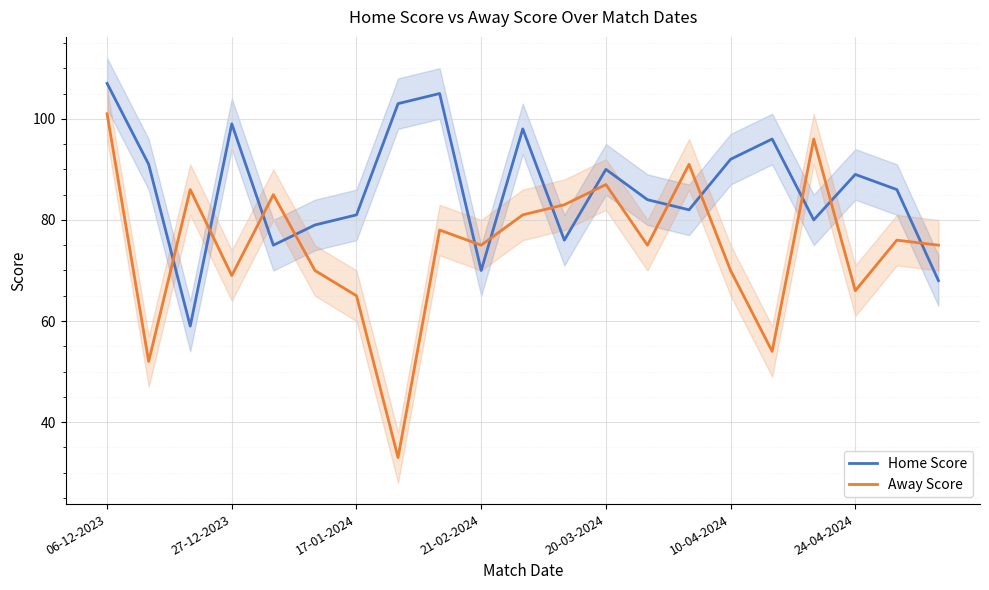

What is the sum of the Home Score values at 10 and 06-12-2023?

205